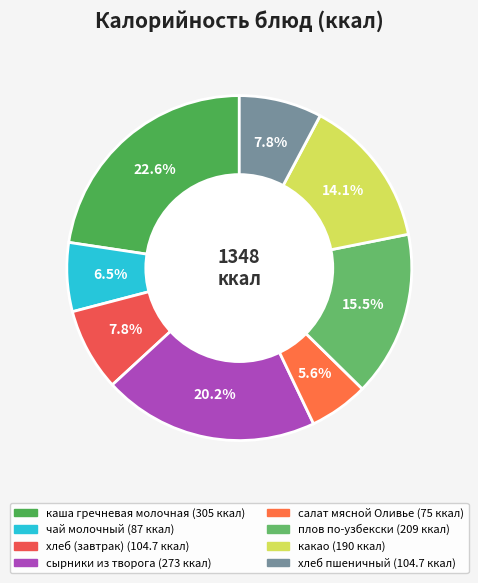

To the nearest percent, what percentage of the pie is плов по-узбекски?

15%